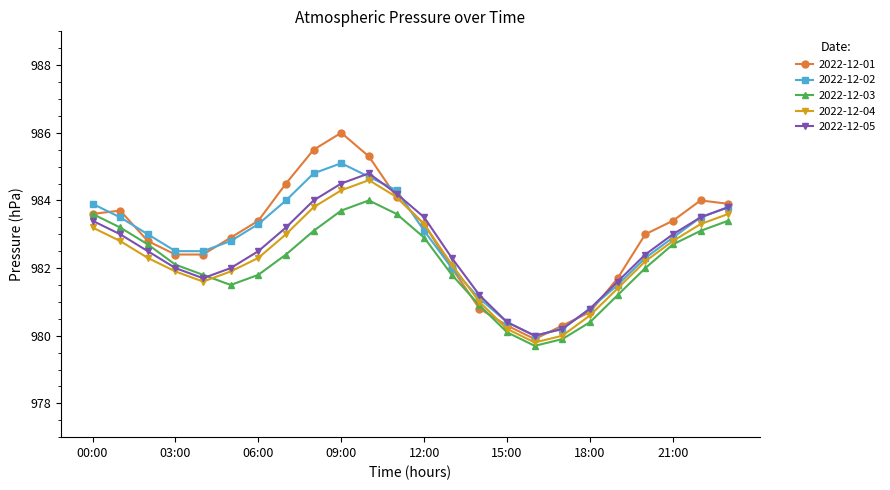

What is the value of the 2022-12-03 point at the 13th from the left?

982.9